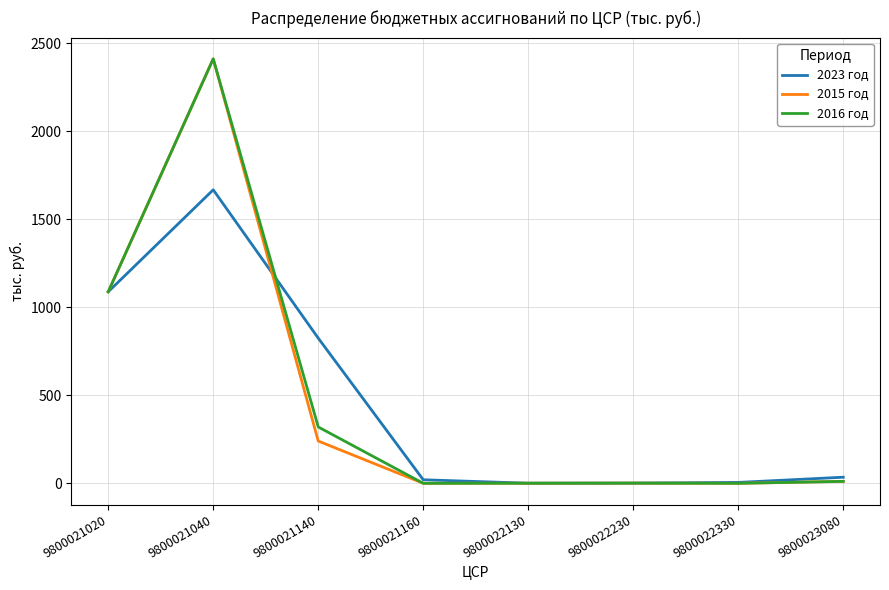

How many lines are shown in the chart?

3